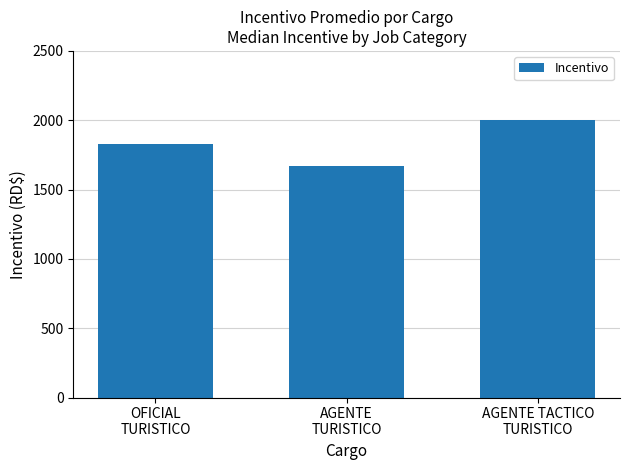

What is the difference between the maximum and second lowest values?

174.3